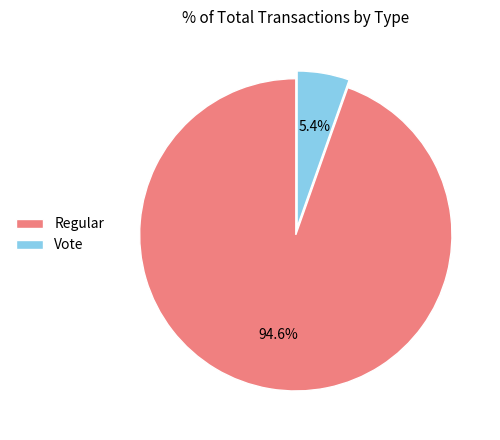

How many slices are in this pie chart?

2